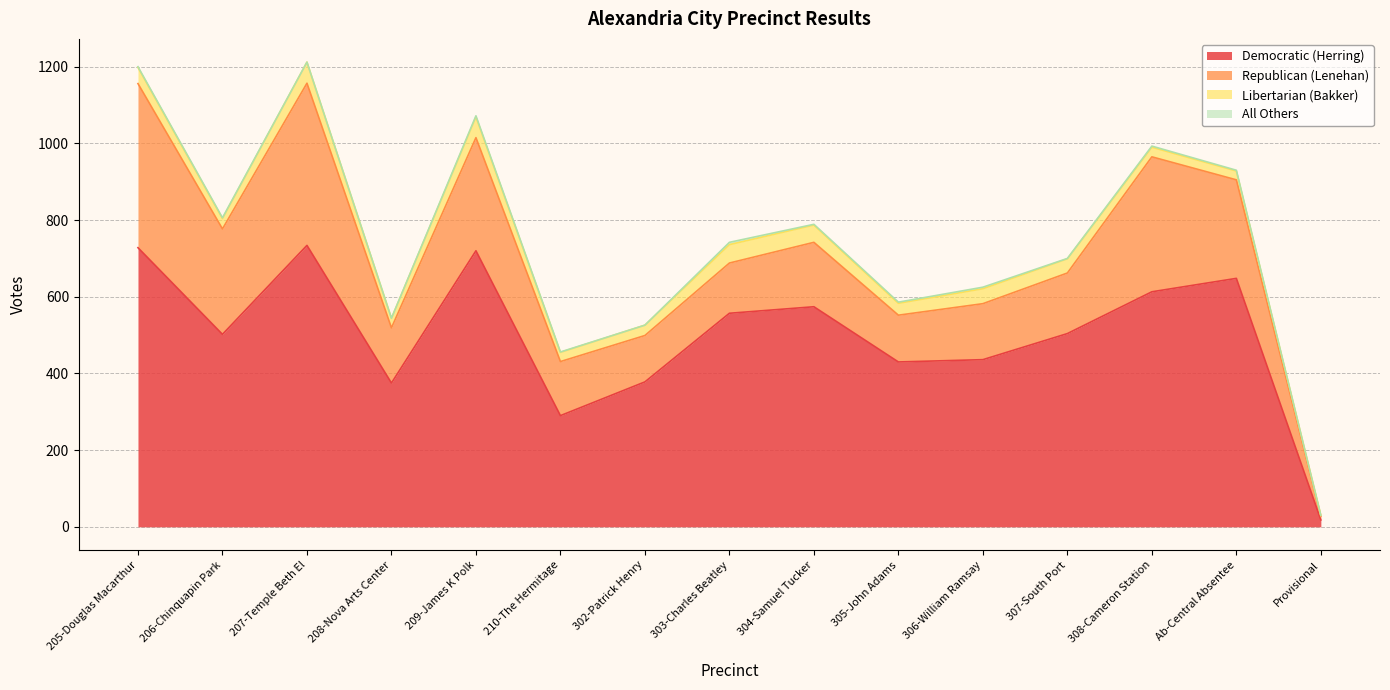

True or false: Democratic (Herring) and All Others cross at least once.

False